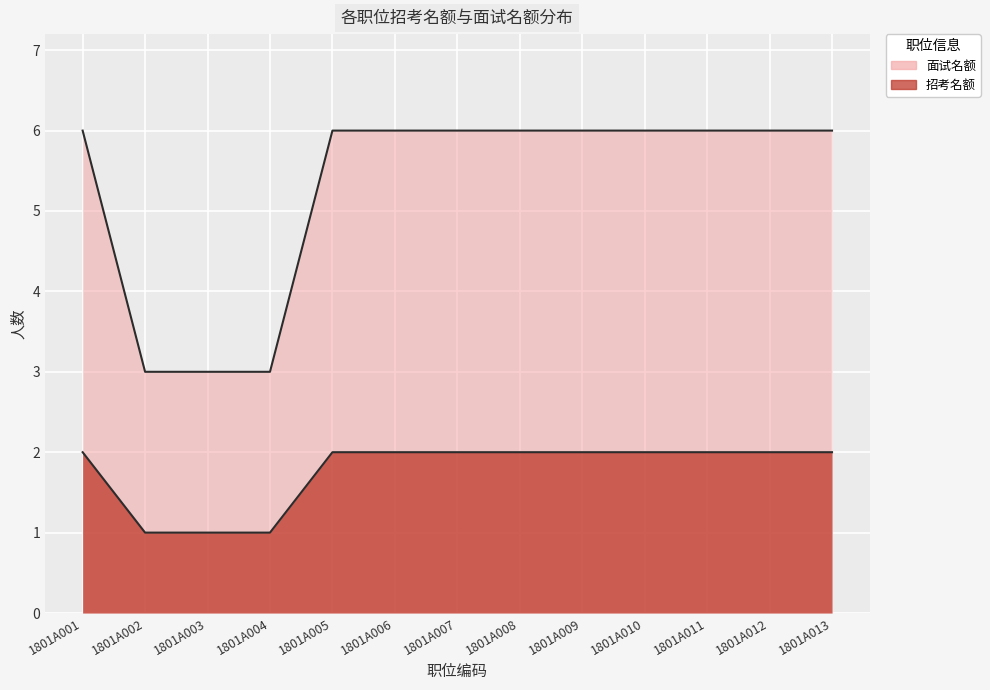

At which label is 面试名额 closest to 4?

1801A002